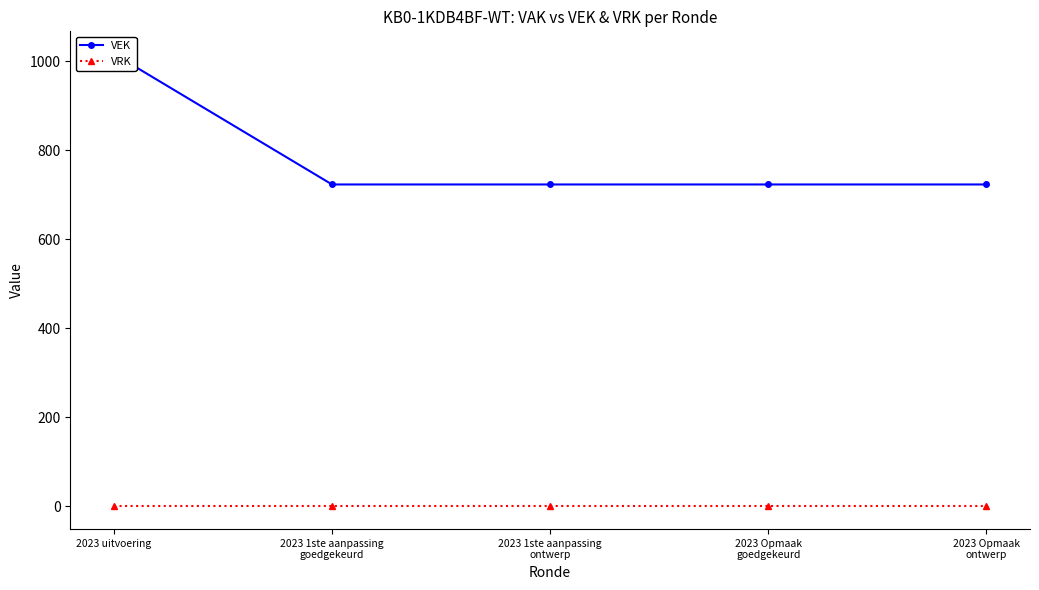

Rank the categories by VRK value from lowest to highest.

2023 uitvoering, 2023 1ste aanpassing
goedgekeurd, 2023 1ste aanpassing
ontwerp, 2023 Opmaak
goedgekeurd, 2023 Opmaak
ontwerp